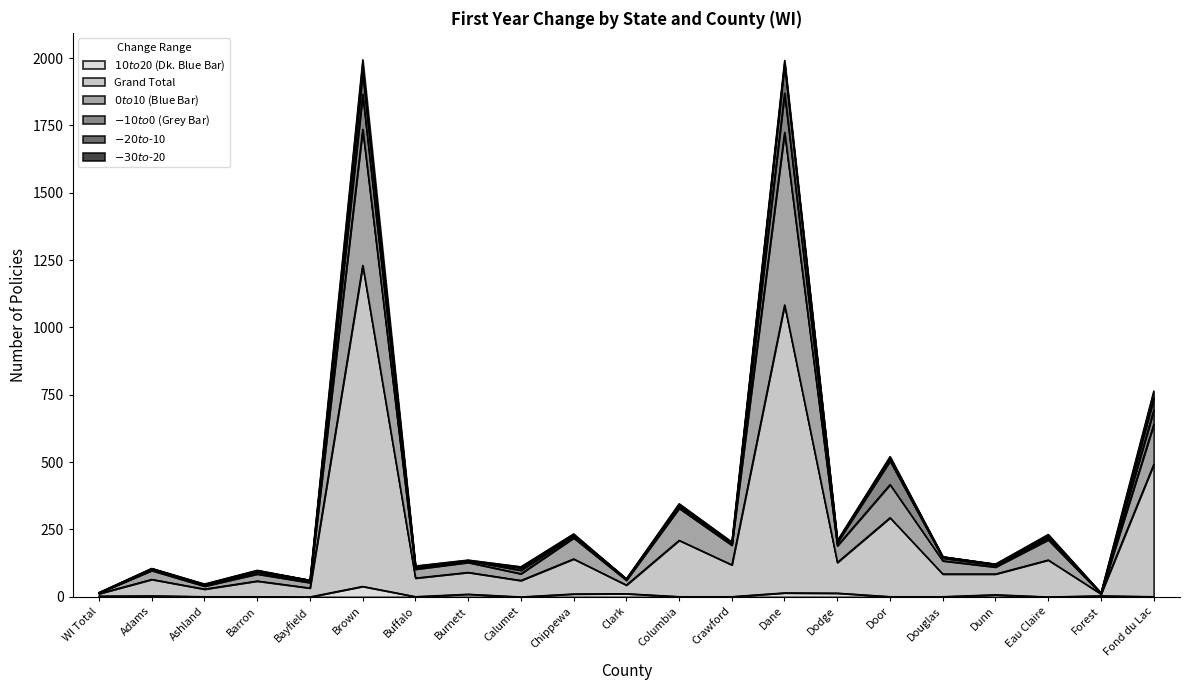

Does the chart have visible grid lines?

No